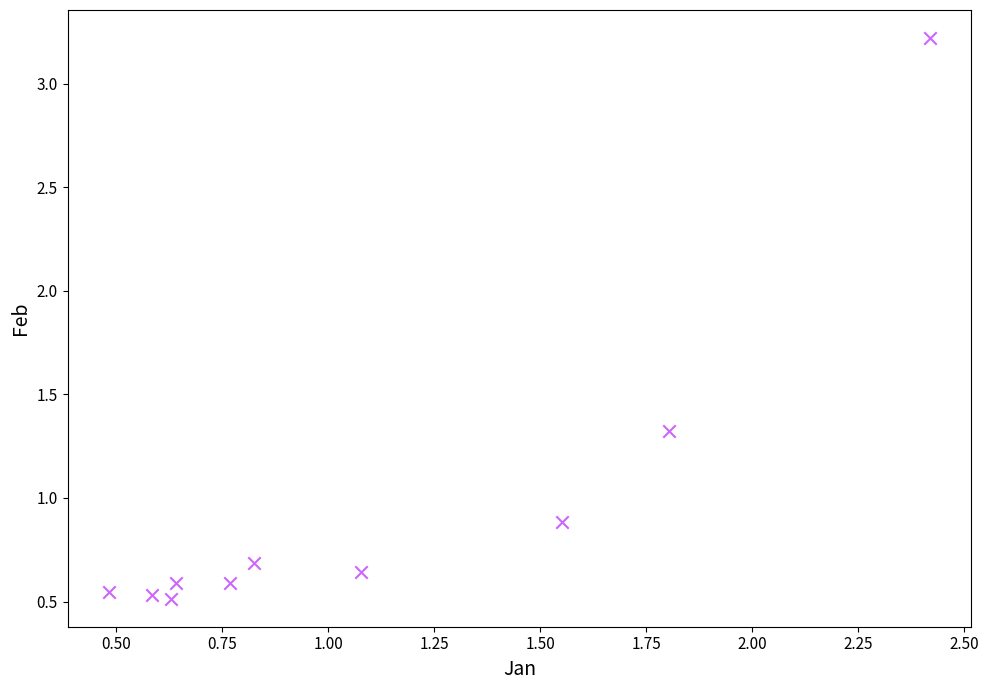

What is the average X value?

1.1